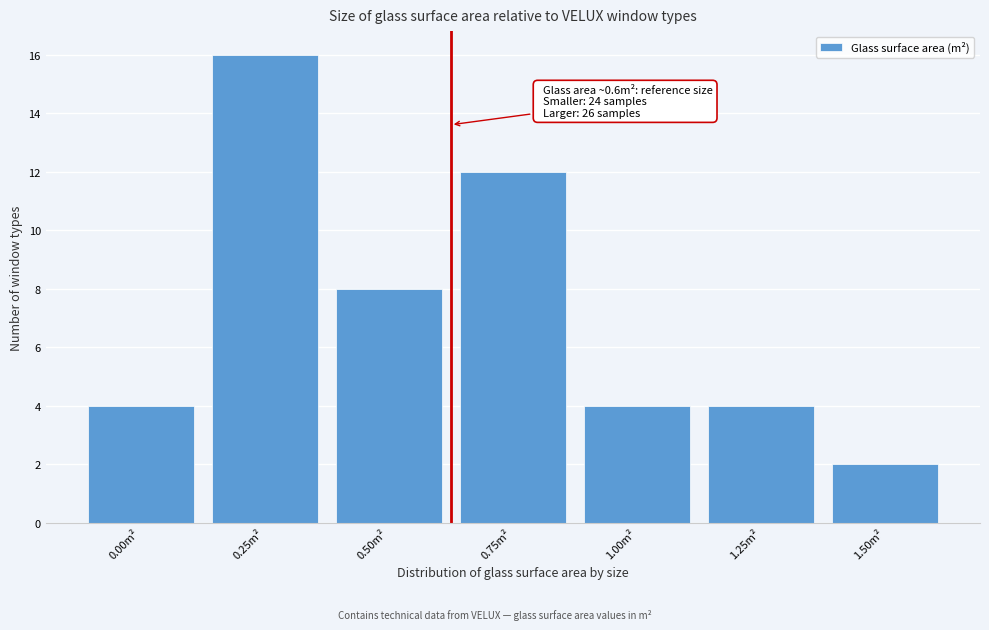

Reading right to left, what are all the values shown in this chart?

2	4	4	12	8	16	4